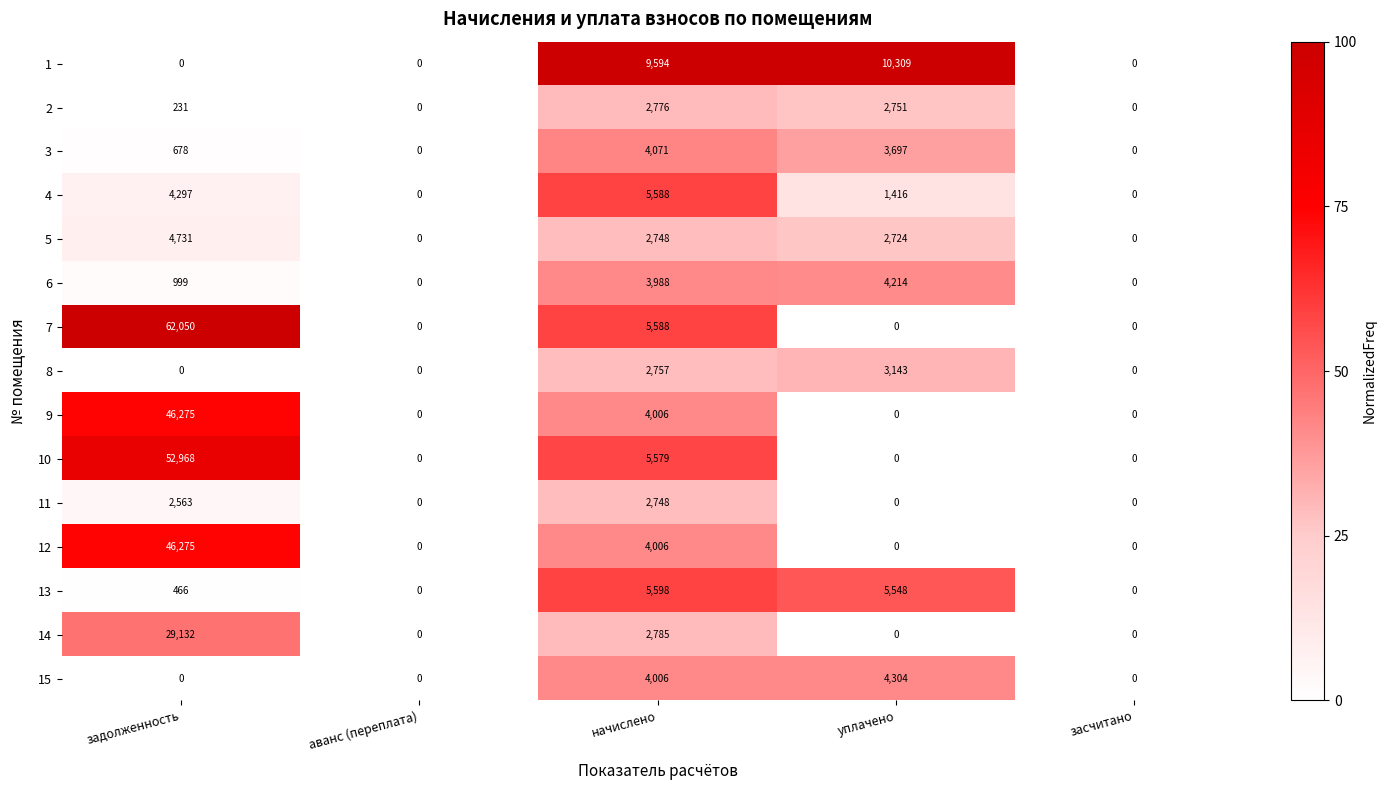

At which label is 11 closest to 1374?

задолженность